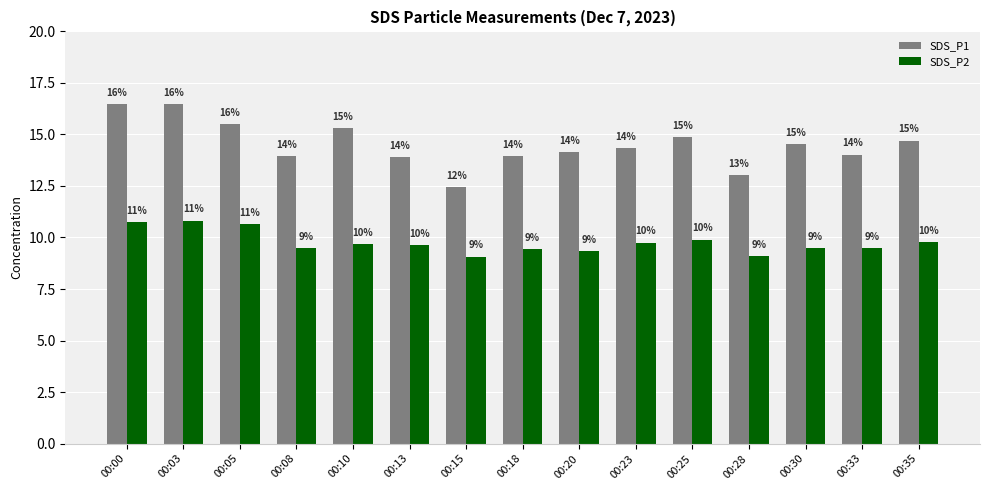

What is the sum of the SDS_P1 values at 00:03 and 00:30?

31.0